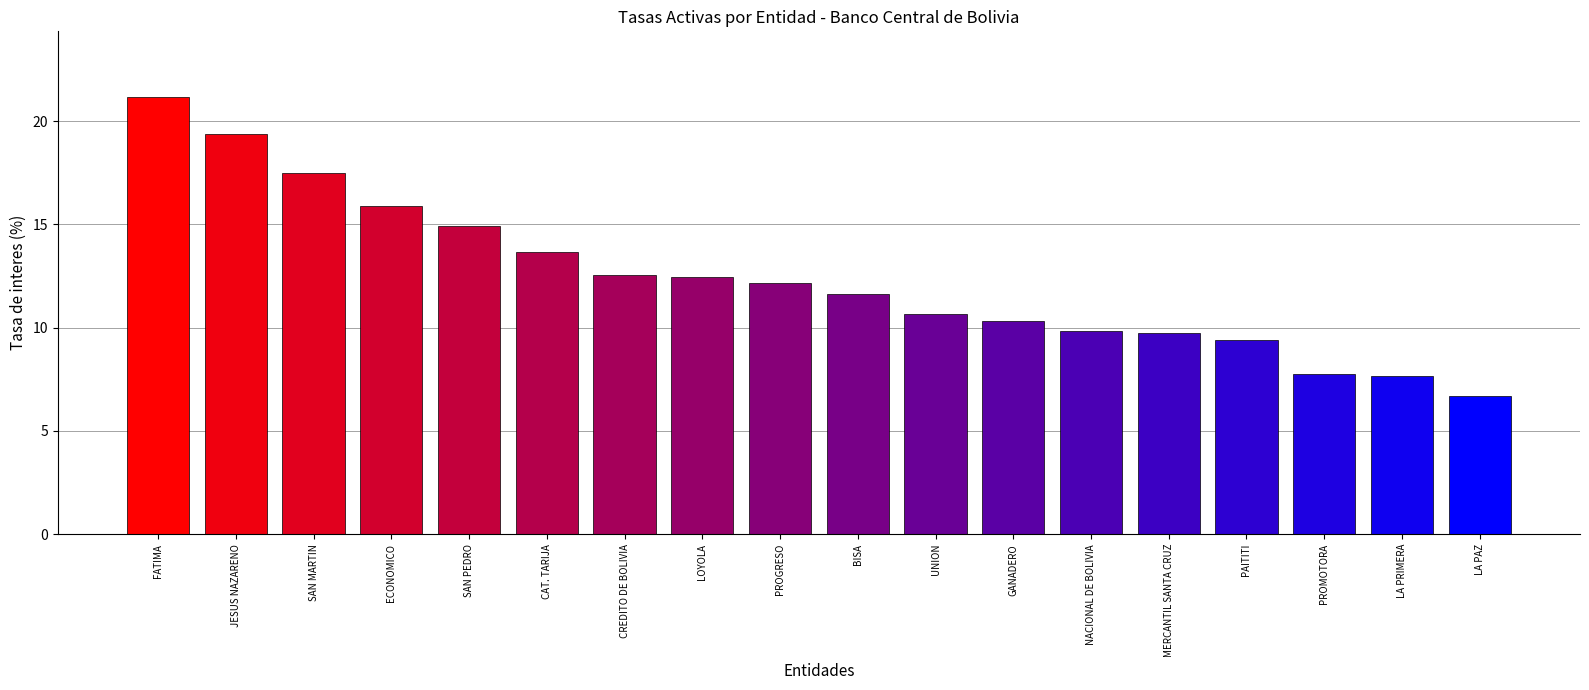

What is the difference between the maximum and minimum values?

14.5